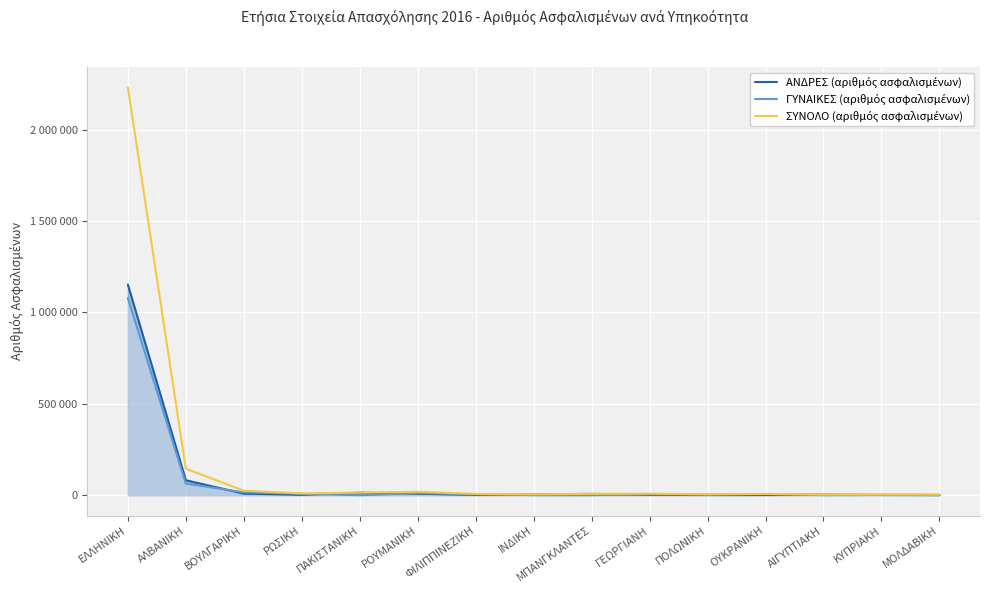

Reading left to right, transcribe all the data shown in this chart.

ΑΝΔΡΕΣ (αριθμός ασφαλισμένων): 1152369	81932	8654	2136	13813	7987	1962	4548	7425	2628	1458	1535	3215	1666	863
ΓΥΝΑΙΚΕΣ (αριθμός ασφαλισμένων): 1077930	63347	15972	7868	103	11087	5328	369	100	6117	3393	5828	275	1707	2404
ΣΥΝΟΛΟ (αριθμός ασφαλισμένων): 2230382	145279	24626	10004	13916	19074	7290	4917	7525	8745	4851	7363	3490	3373	3267